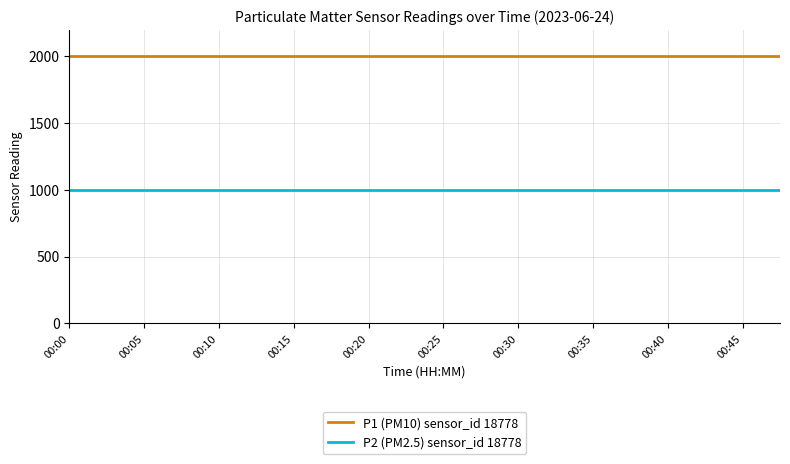

What is the minimum value shown in the chart?

999.9